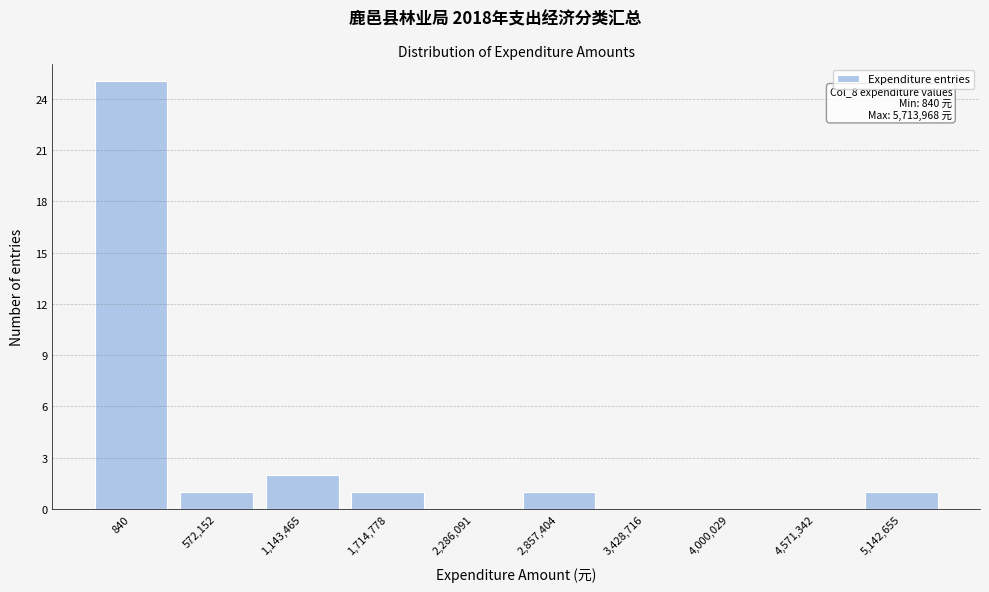

Reading left to right, list all the values displayed in this chart.

840=25	572,152=1	1,143,465=2	1,714,778=1	2,286,091=0	2,857,404=1	3,428,716=0	4,000,029=0	4,571,342=0	5,142,655=1